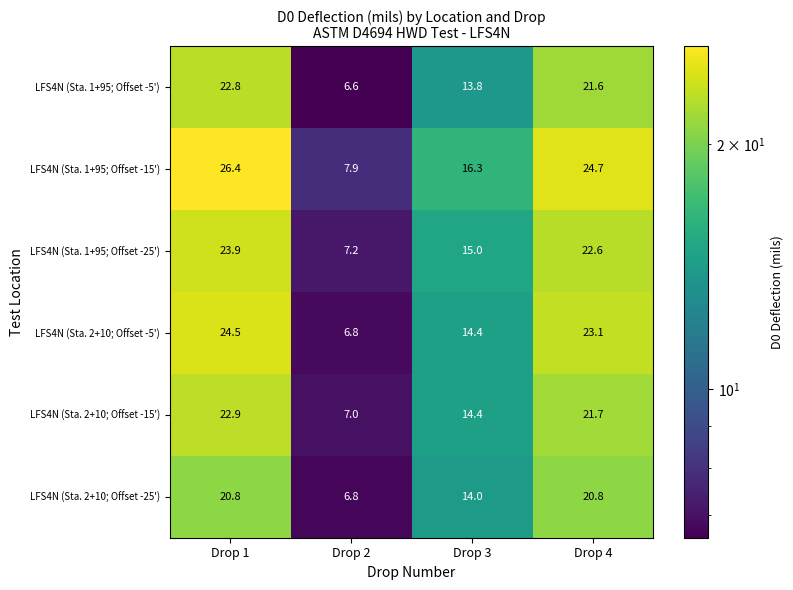

Is it true that LFS4N (Sta. 1+95; Offset -25') equals 38.6 at Drop 4?

False